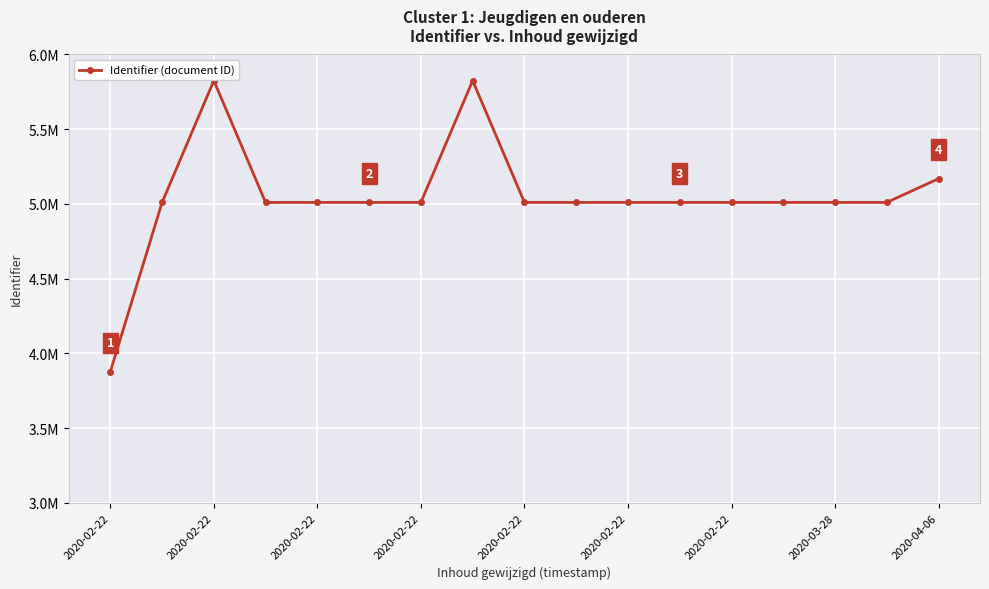

Does the chart have visible grid lines?

Yes